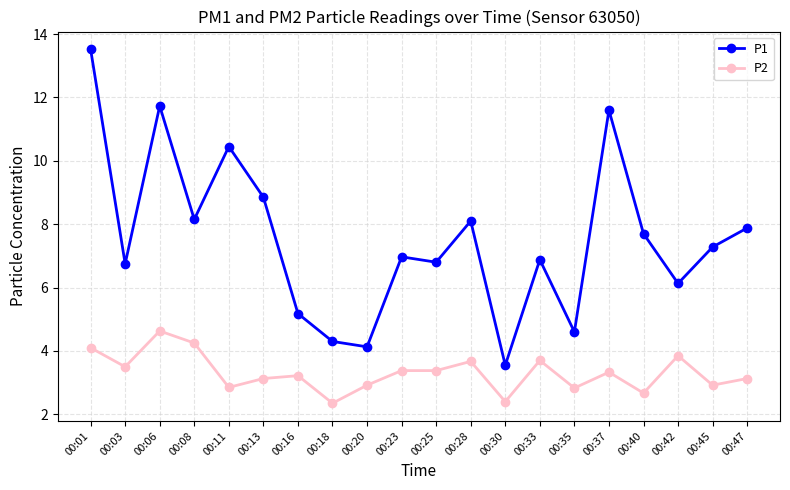

List the series in order of their overall mean, lowest first.

P2, P1